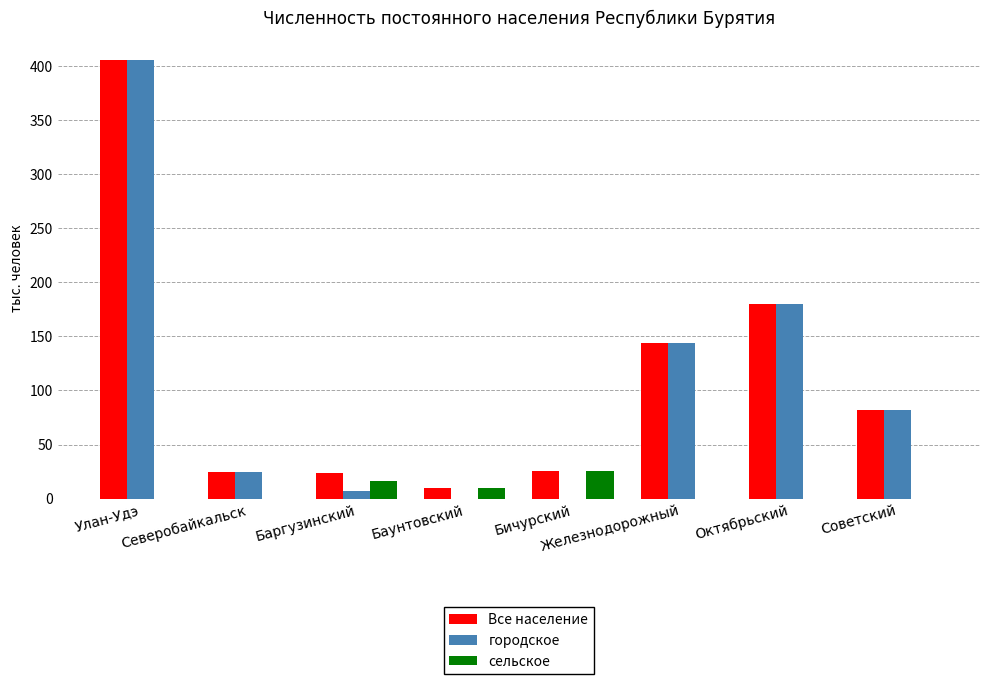

What is the sum of all городское values?

843.6